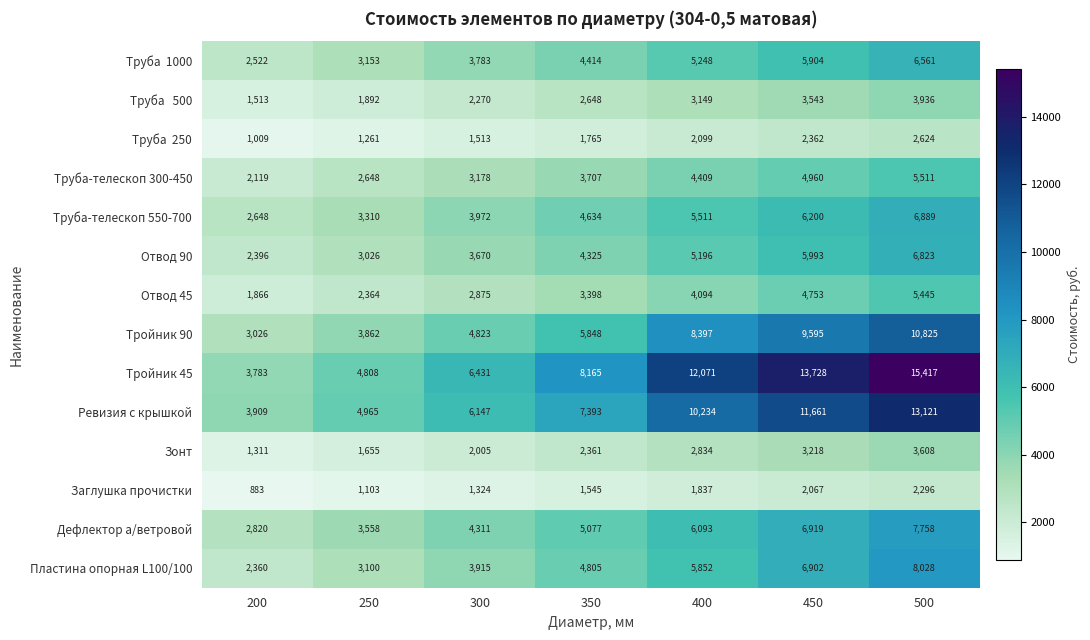

Count the Заглушка прочистки values in the range 1103 to 2067.

5